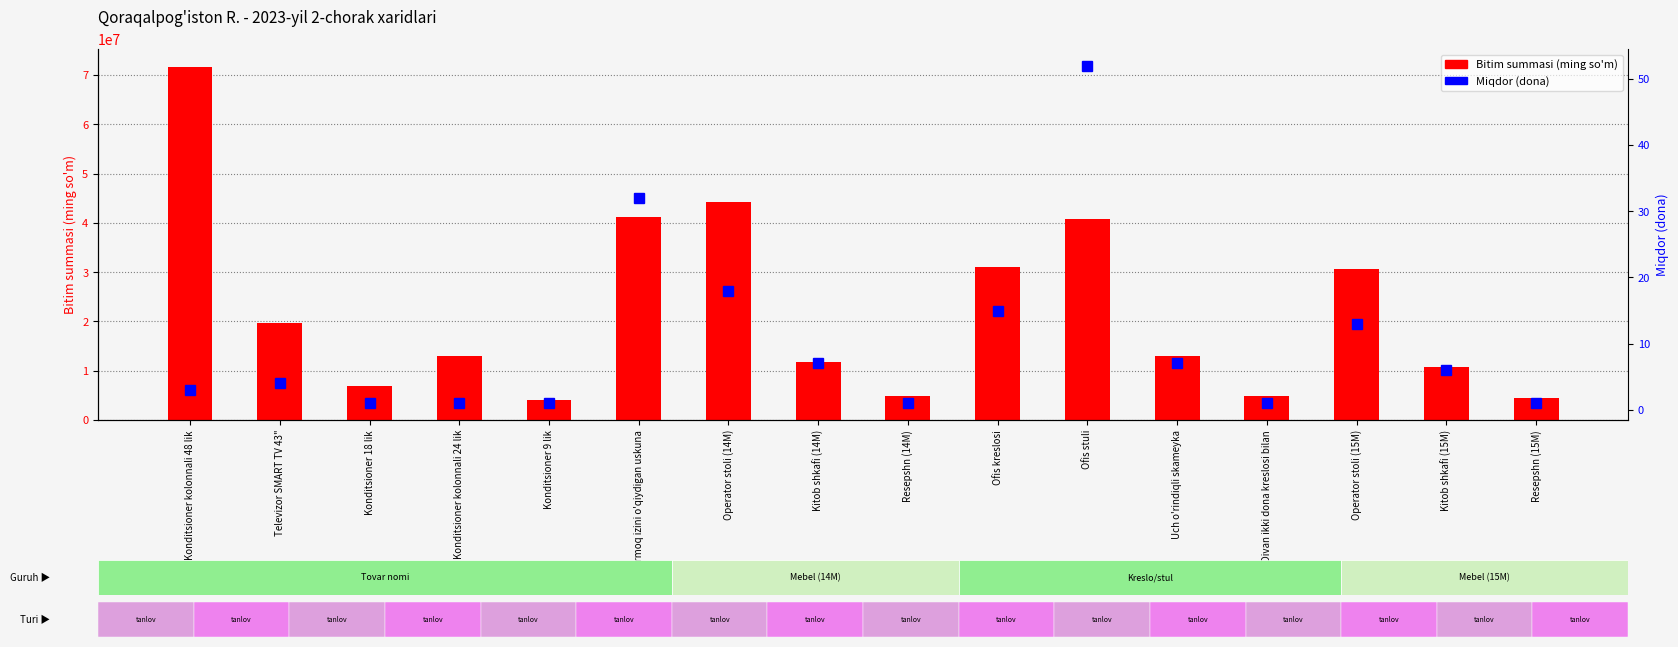

The value of Miqdor (dona) at Operator stoli (15M) is 13. True or false?

True